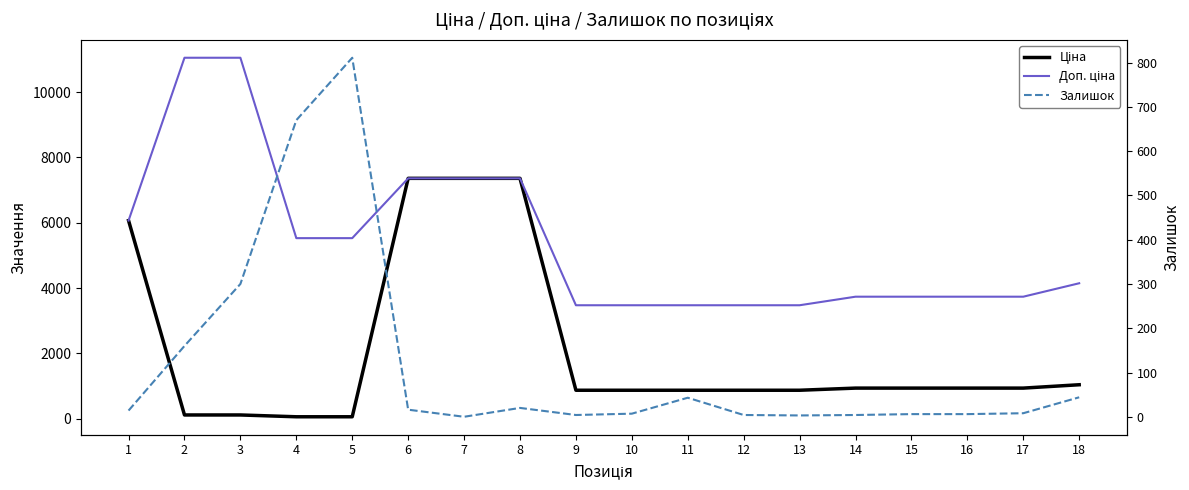

Rank the series by their maximum value, from lowest to highest.

Залишок, Ціна, Доп. ціна